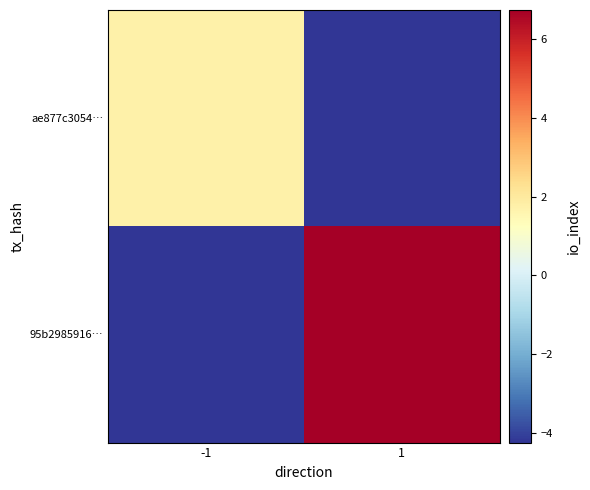

Reading left to right, transcribe all the data shown in this chart.

ae877c3054…: -1=1.8	1=-4.2
95b2985916…: -1=-4.2	1=6.8